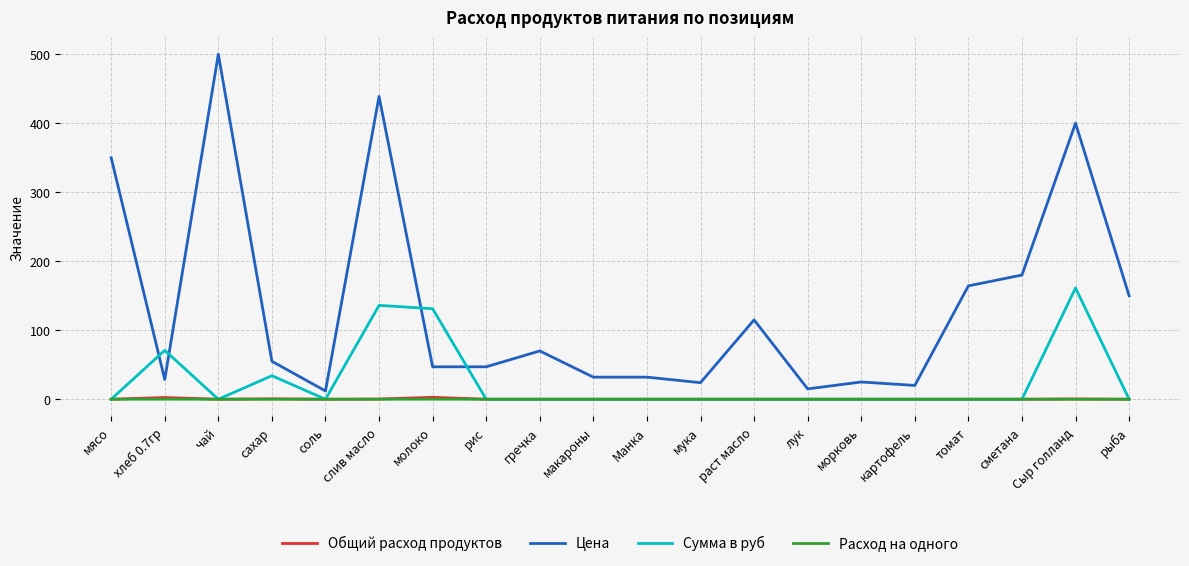

What are all the series names shown in the legend?

Общий расход продуктов, Цена, Сумма в руб, Расход на одного